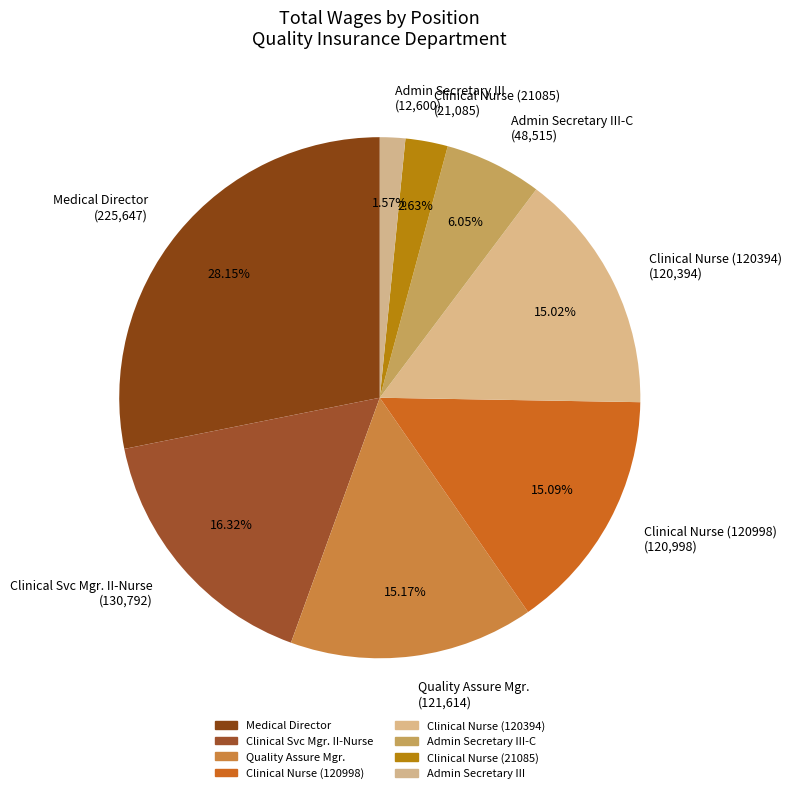

Count the number of slices in the pie.

8